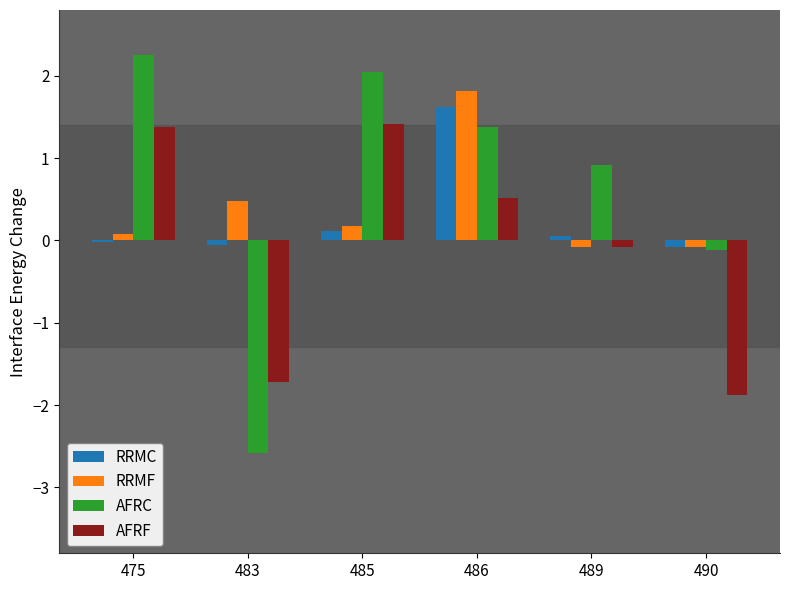

Rank the series at 483 from lowest to highest value.

AFRC, AFRF, RRMC, RRMF